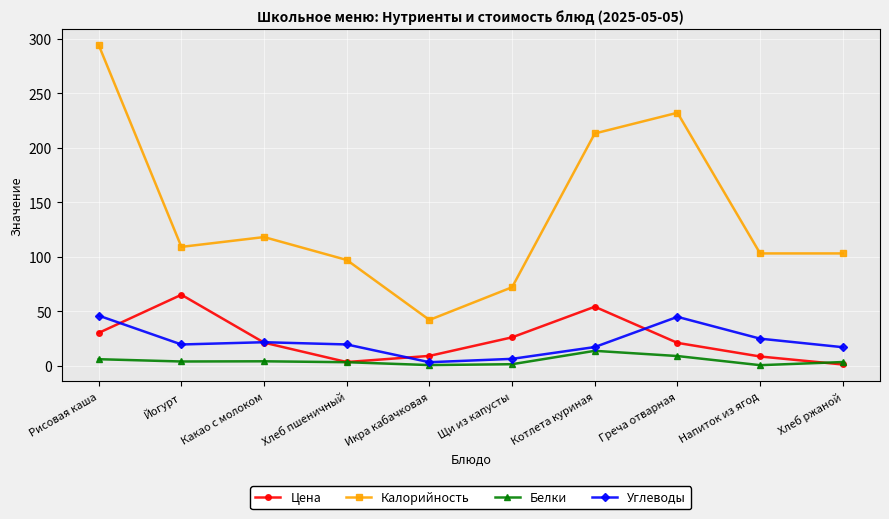

At which label is Калорийность closest to 168?

Котлета куриная